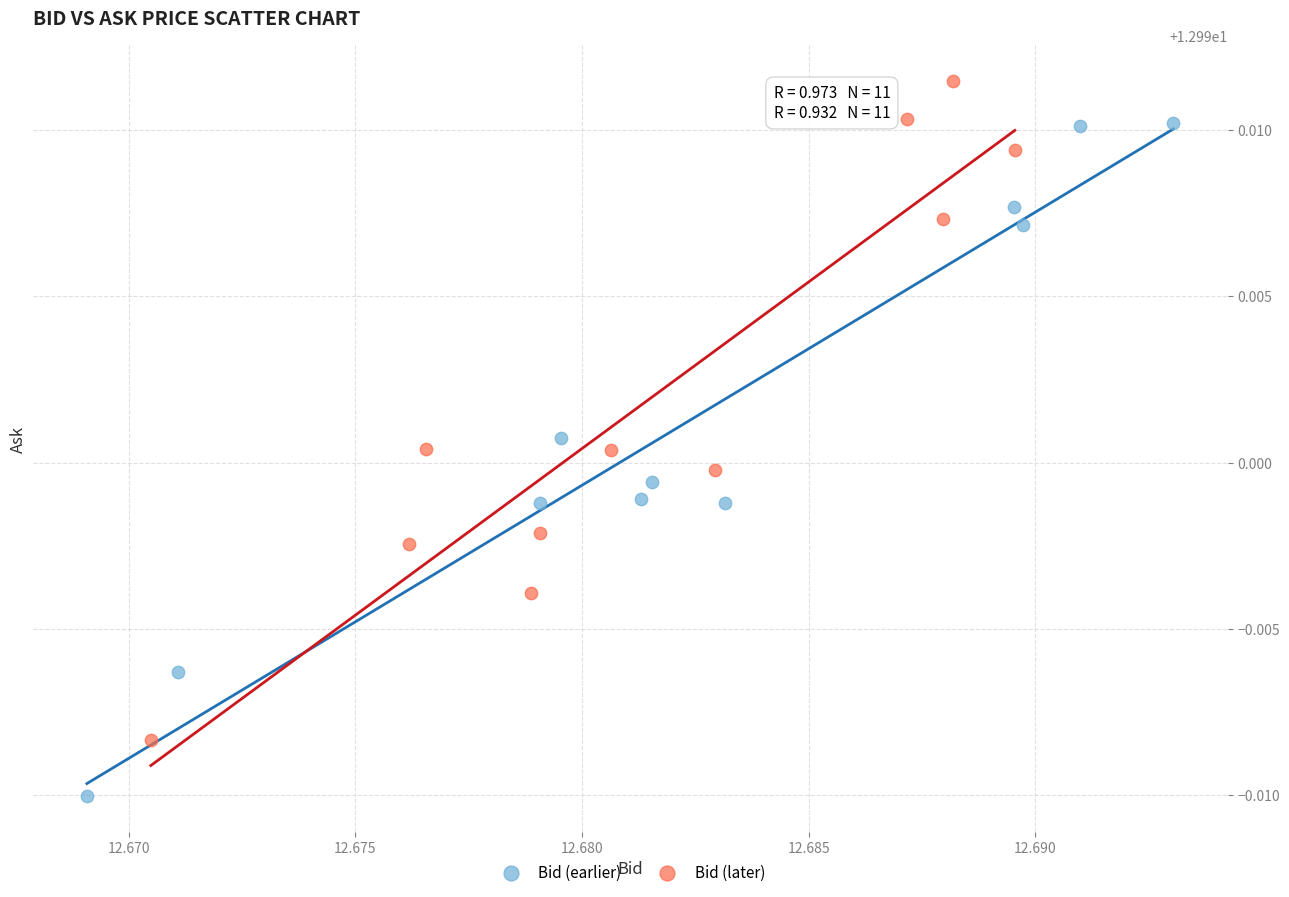

Which series reaches the minimum Y coordinate?

Bid (earlier)